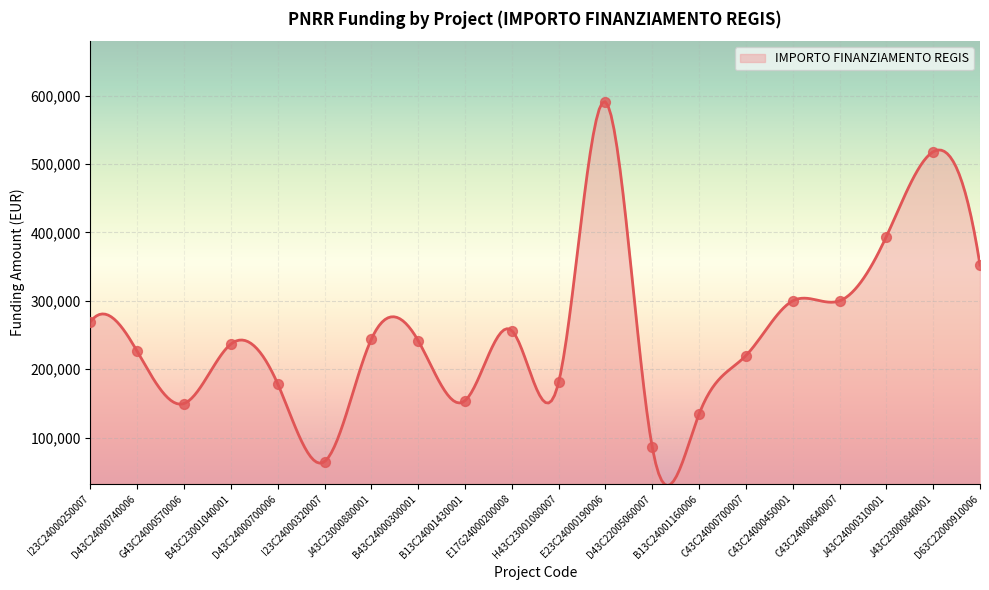

What is the change in value from D43C22005060007 to C43C24000640007?

+213979